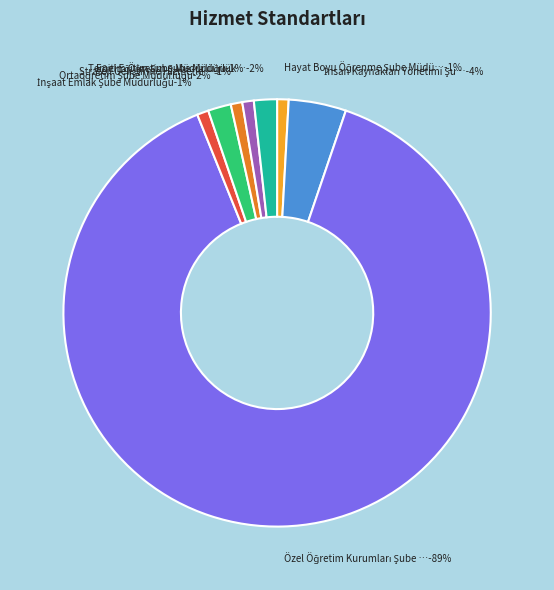

The Ortaöğretim Şube Müdürlüğü slice represents 2% of the pie. True or false?

True